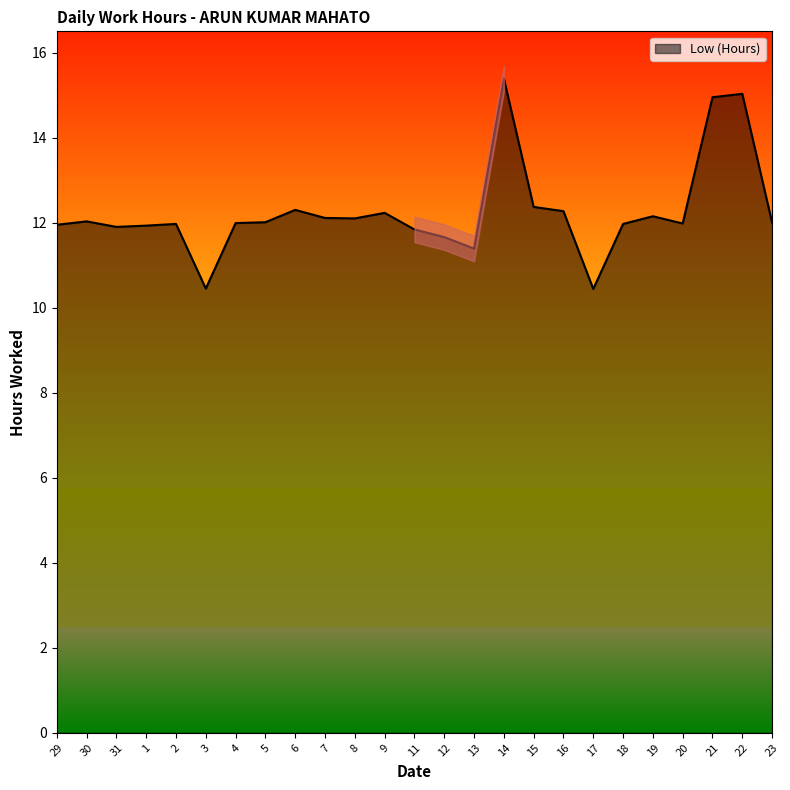

Rank the categories by value from highest to lowest.

14, 22, 21, 15, 6, 16, 9, 19, 7, 8, 30, 5, 23, 4, 20, 2, 18, 29, 1, 31, 11, 12, 13, 3, 17